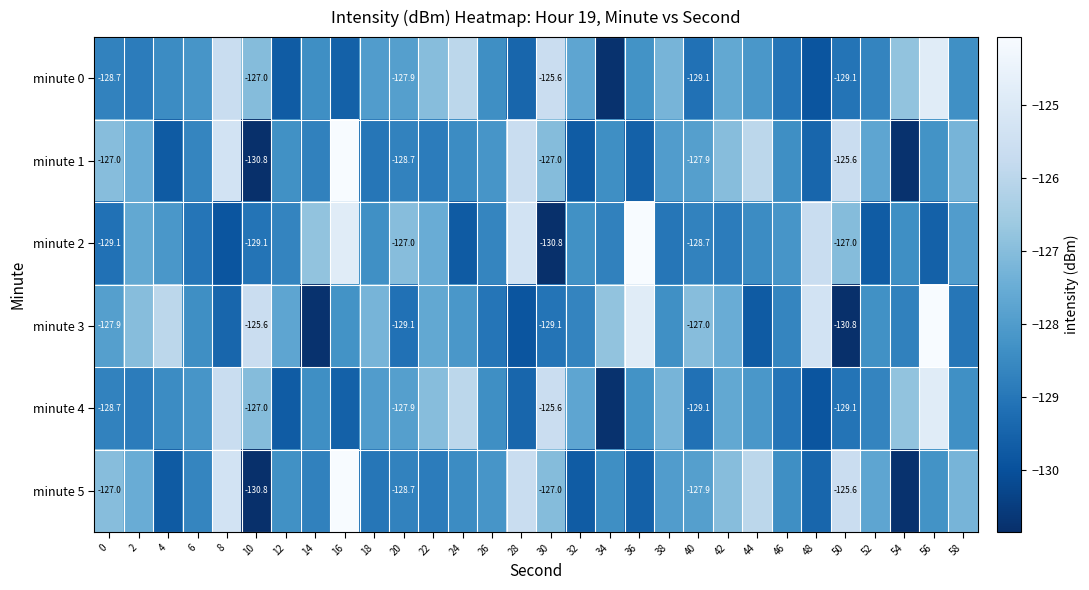

Which series has the widest spread of values?

minute 1